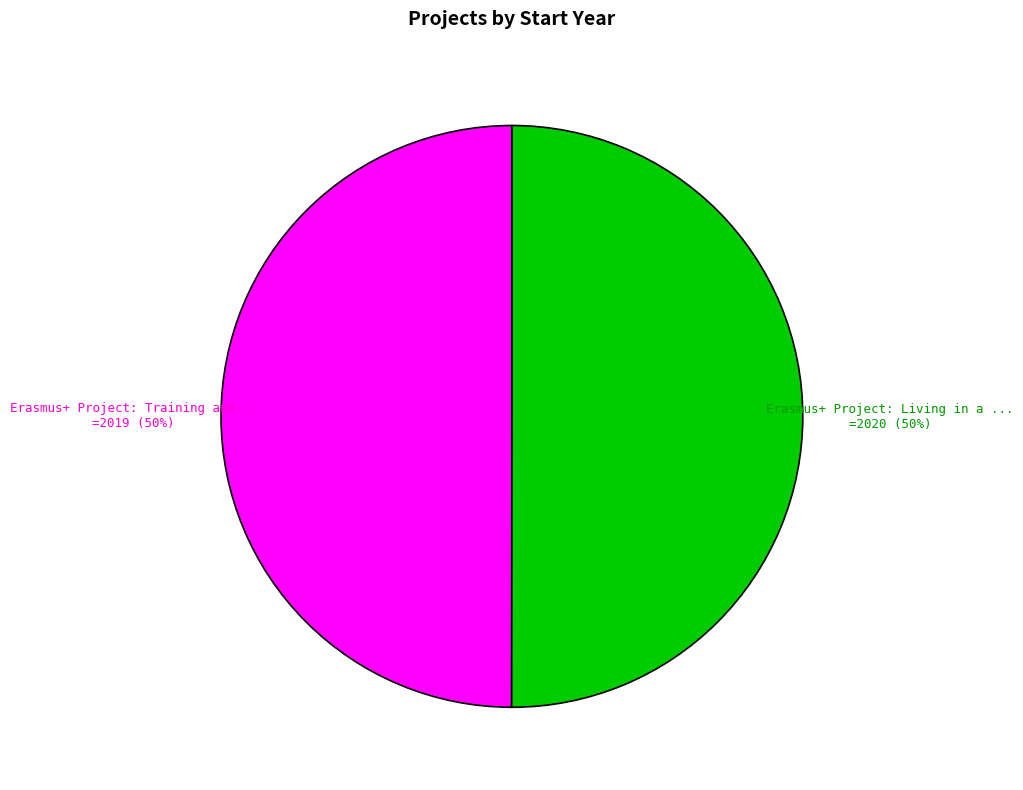

To the nearest percent, what is the average slice percentage?

50%